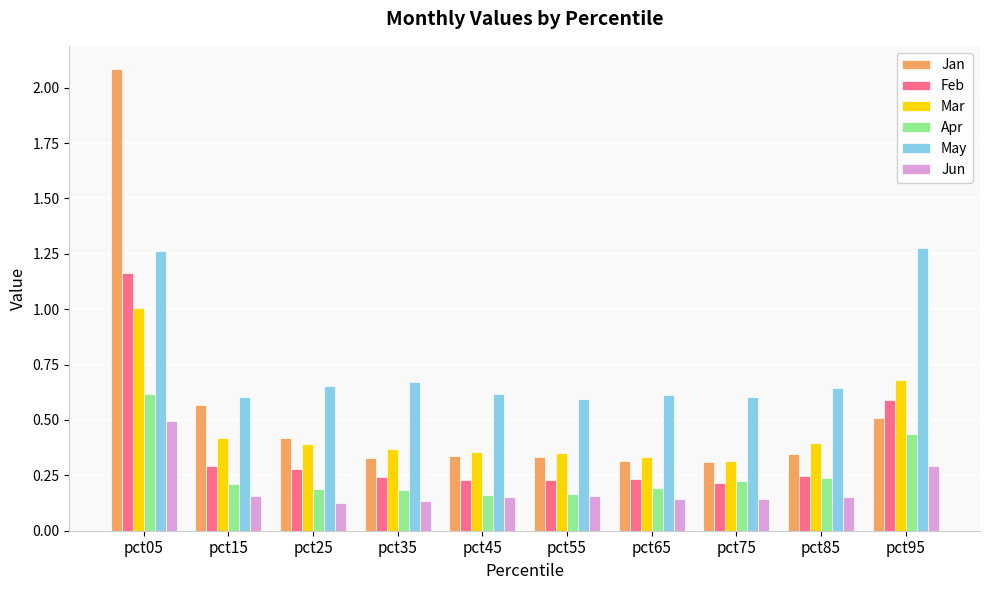

How many series are shown in this chart?

6